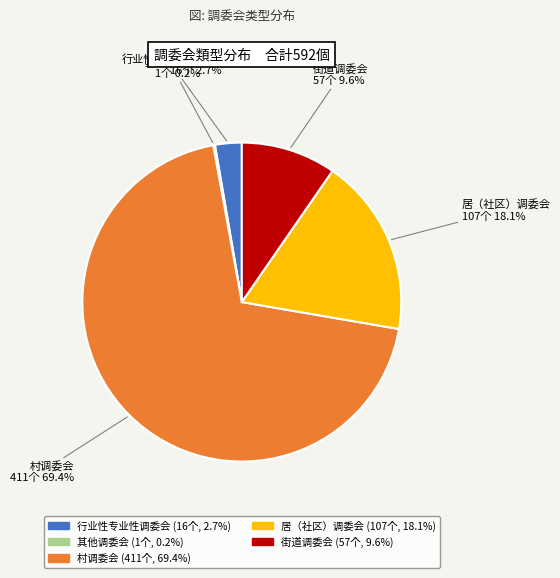

Is the sum of 街道调委会 and 行业性专业性调委会 greater than half?

No